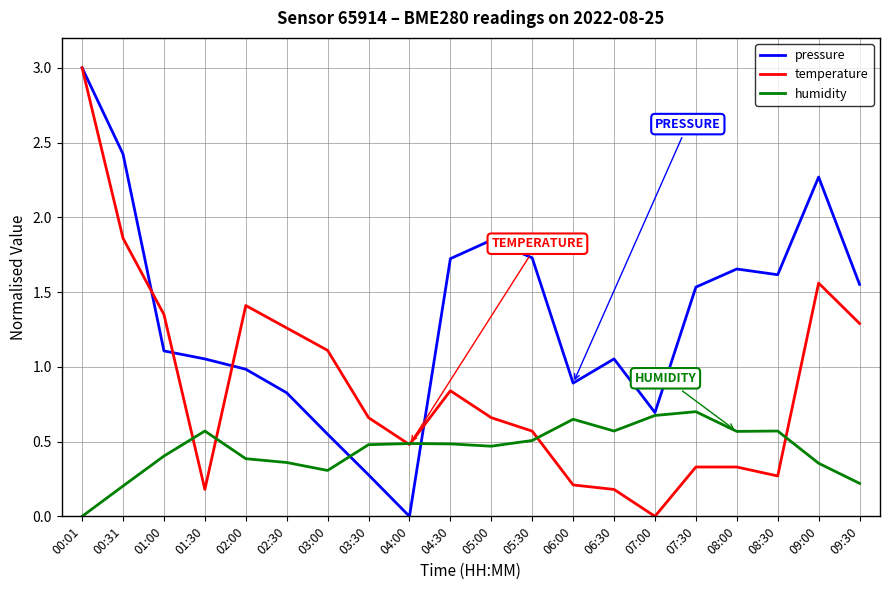

Does the chart have visible grid lines?

Yes